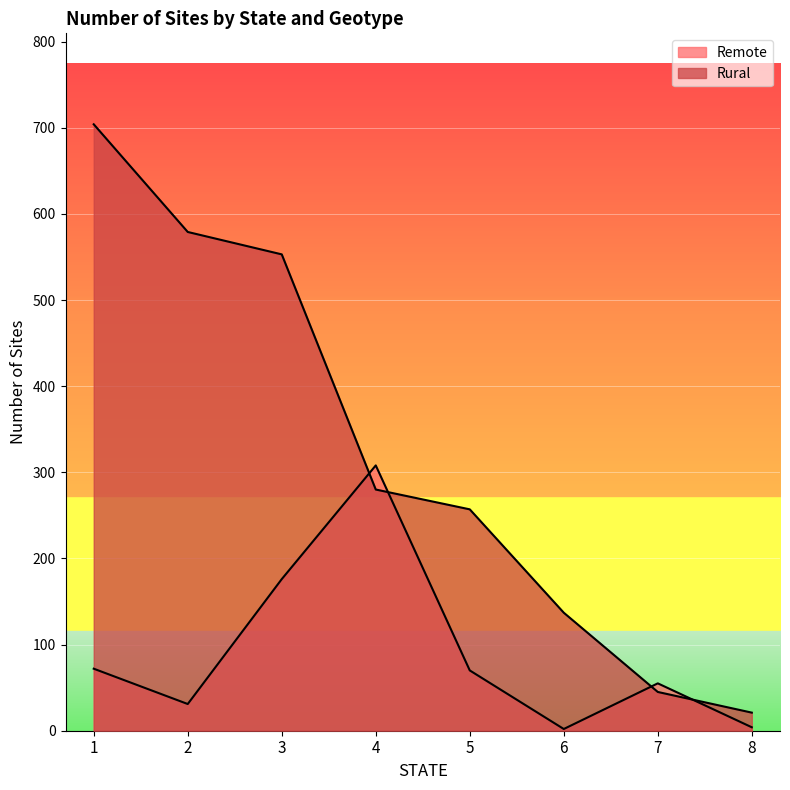

Which series has the largest total across all categories?

Rural